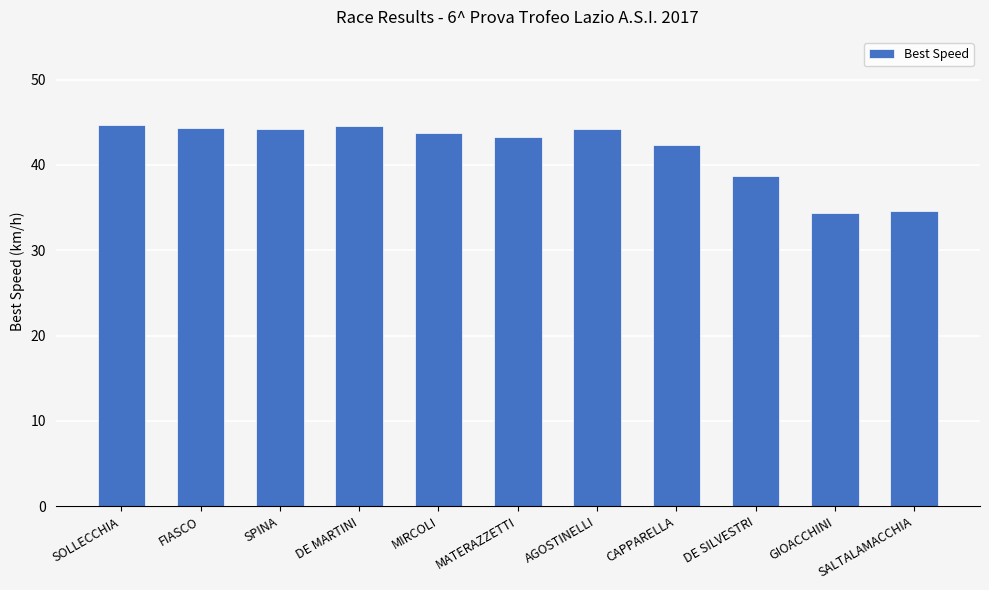

What is the difference between the maximum and minimum values?

10.2